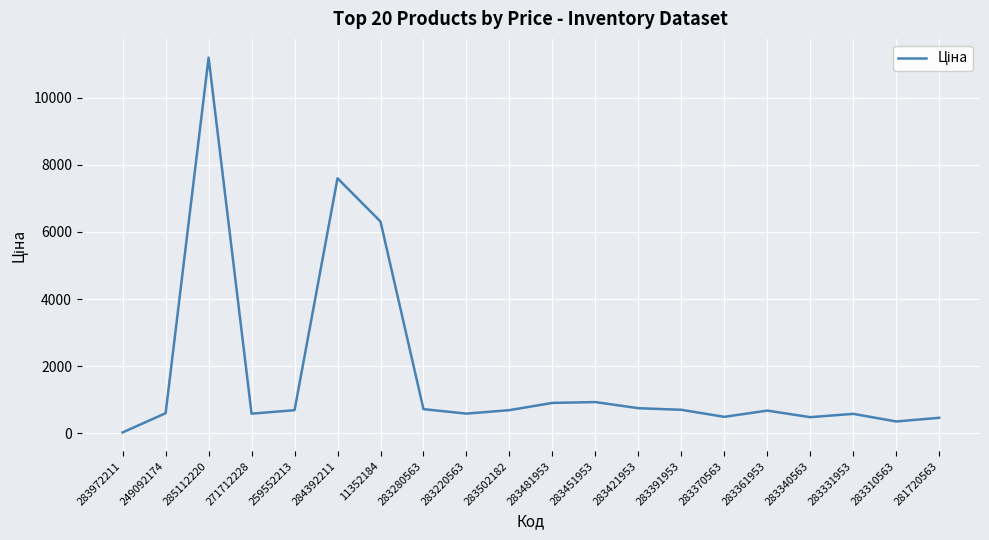

How many lines are shown in the chart?

1